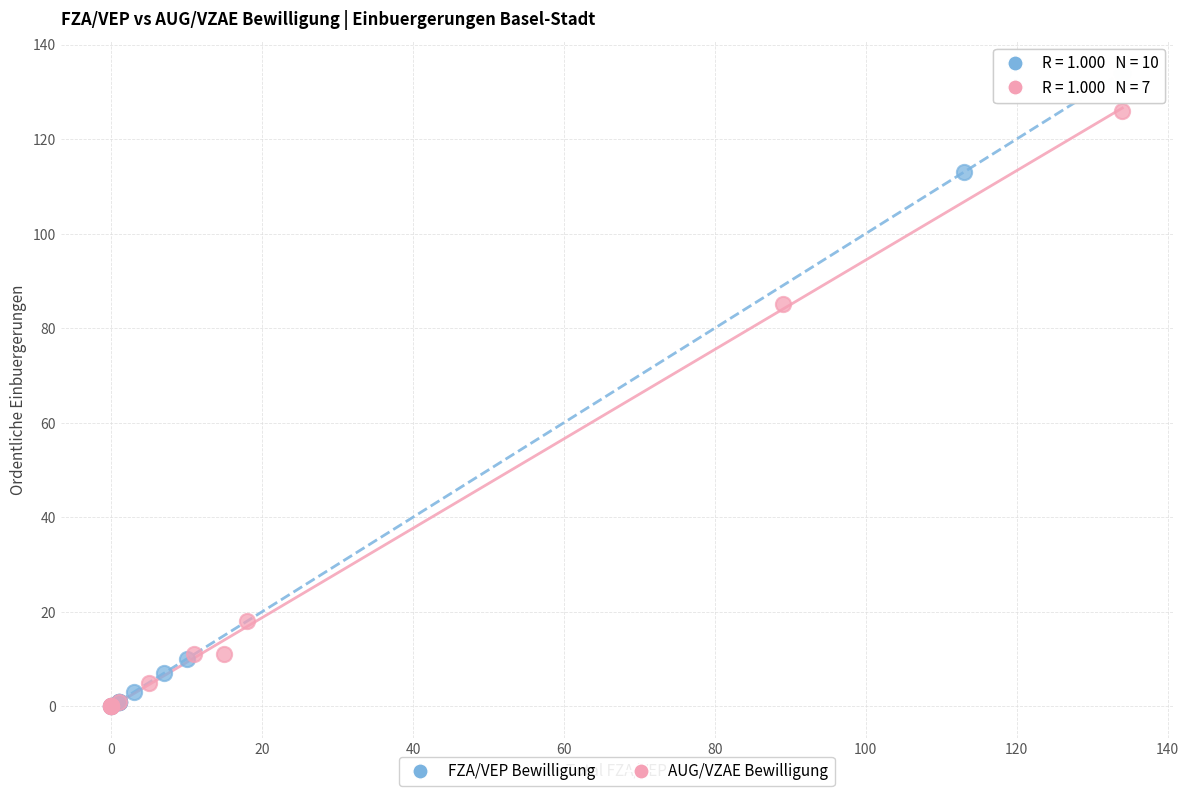

Which series has the widest spread of Y values?

FZA/VEP Bewilligung